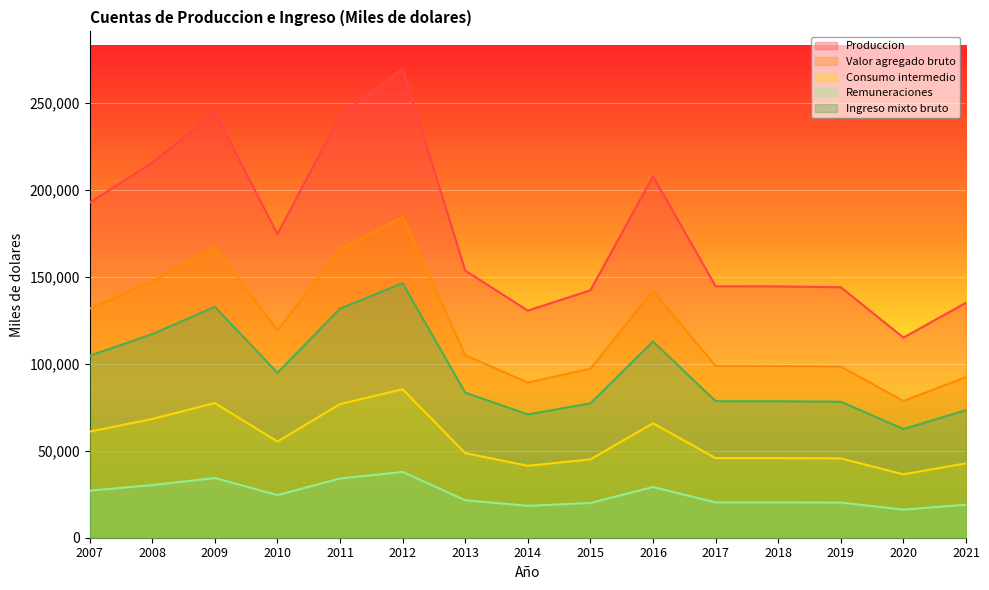

What is the total value across all series at 2010?

468347